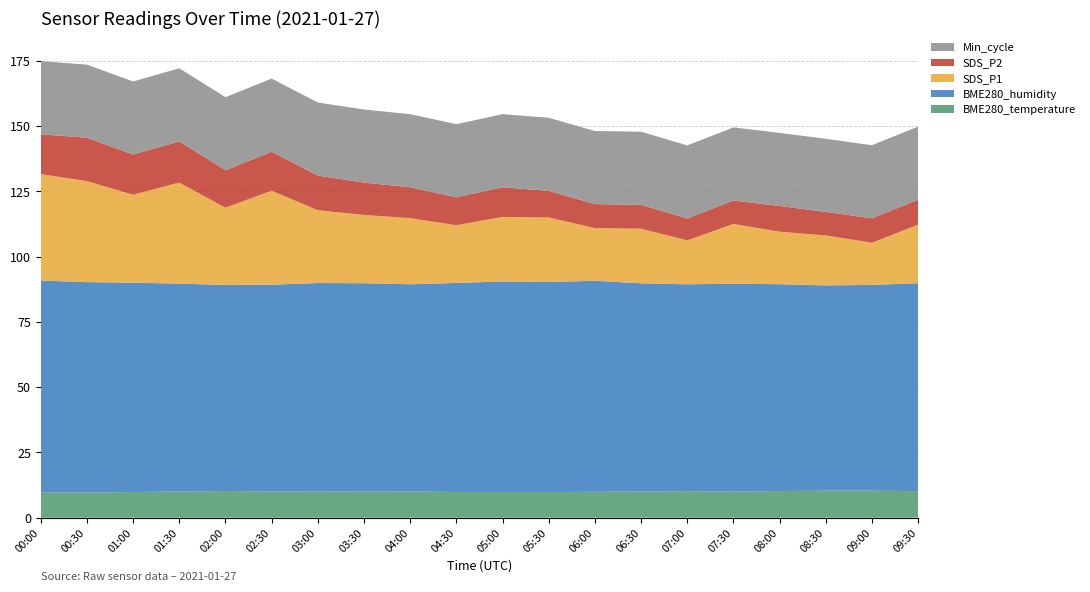

Reading left to right, list all the values displayed in this chart.

BME280_temperature: 00:00=9.7	00:30=9.7	01:00=9.8	01:30=10.0	02:00=10.2	02:30=10.1	03:00=10.0	03:30=10.2	04:00=10.1	04:30=9.8	05:00=9.8	05:30=9.8	06:00=9.9	06:30=10.0	07:00=10.2	07:30=10.0	08:00=10.2	08:30=10.3	09:00=10.3	09:30=10.2
BME280_humidity: 00:00=81.2	00:30=80.6	01:00=80.2	01:30=79.6	02:00=78.9	02:30=79.2	03:00=79.9	03:30=79.7	04:00=79.3	04:30=80.1	05:00=80.6	05:30=80.5	06:00=80.8	06:30=79.8	07:00=79.2	07:30=79.6	08:00=79.2	08:30=78.6	09:00=78.8	09:30=79.6
SDS_P1: 00:00=40.8	00:30=38.7	01:00=33.7	01:30=38.7	02:00=29.6	02:30=36.0	03:00=27.9	03:30=26.1	04:00=25.4	04:30=22.1	05:00=24.7	05:30=24.7	06:00=20.2	06:30=20.9	07:00=16.9	07:30=22.9	08:00=20.1	08:30=19.1	09:00=16.1	09:30=22.4
SDS_P2: 00:00=15.3	00:30=16.6	01:00=15.4	01:30=15.8	02:00=14.3	02:30=14.9	03:00=13.2	03:30=12.4	04:00=11.8	04:30=10.7	05:00=11.3	05:30=10.2	06:00=9.2	06:30=9.2	07:00=8.3	07:30=9.0	08:00=9.8	08:30=9.0	09:00=9.3	09:30=9.6
Min_cycle: 00:00=28.0	00:30=28.0	01:00=28.0	01:30=28.0	02:00=28.0	02:30=28.0	03:00=28.0	03:30=28.0	04:00=28.0	04:30=28.0	05:00=28.0	05:30=28.0	06:00=28.0	06:30=28.0	07:00=28.0	07:30=28.0	08:00=28.0	08:30=28.0	09:00=28.0	09:30=28.0